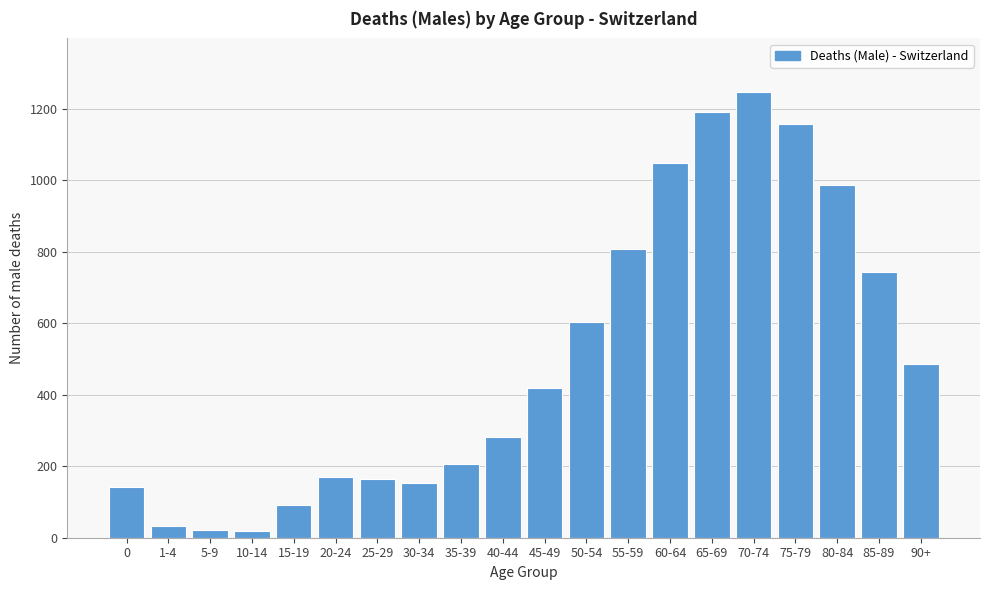

The chart shows a value of 180 at 90+. True or false?

False